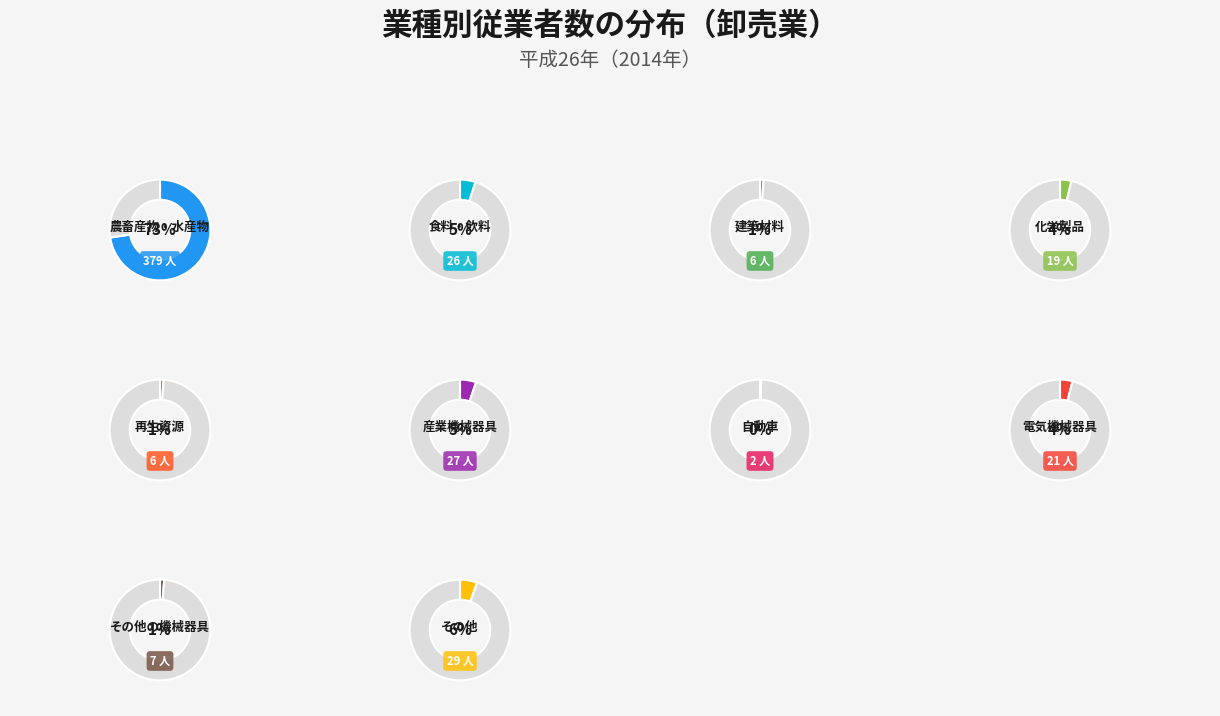

Does any single category account for the majority?

Yes